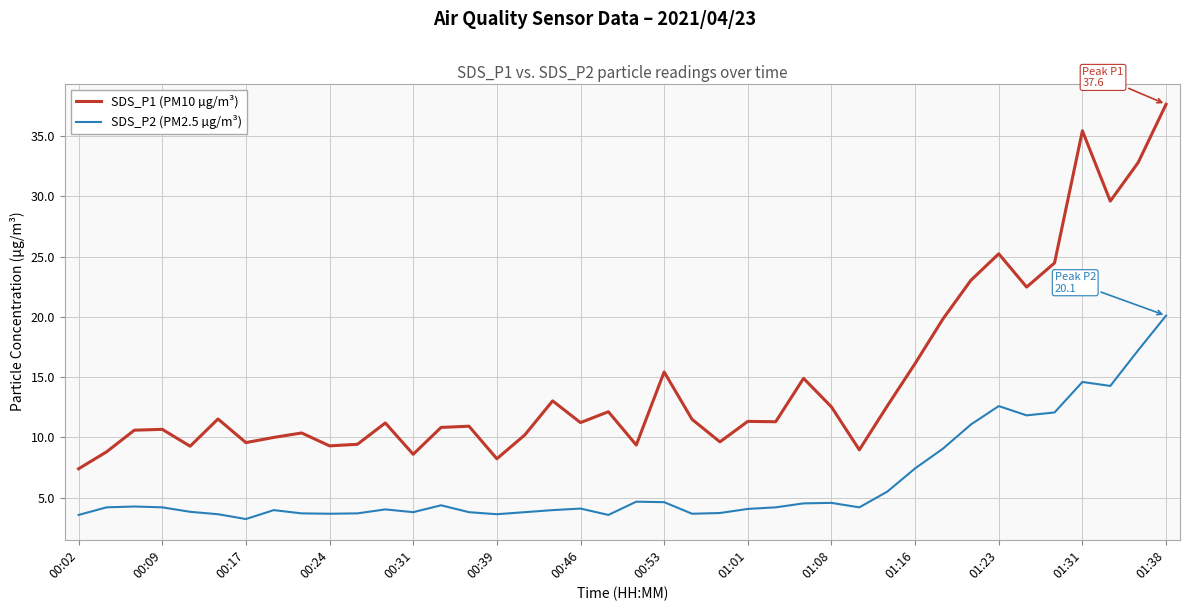

Which series has the largest total across all categories?

SDS_P1 (PM10 µg/m³)